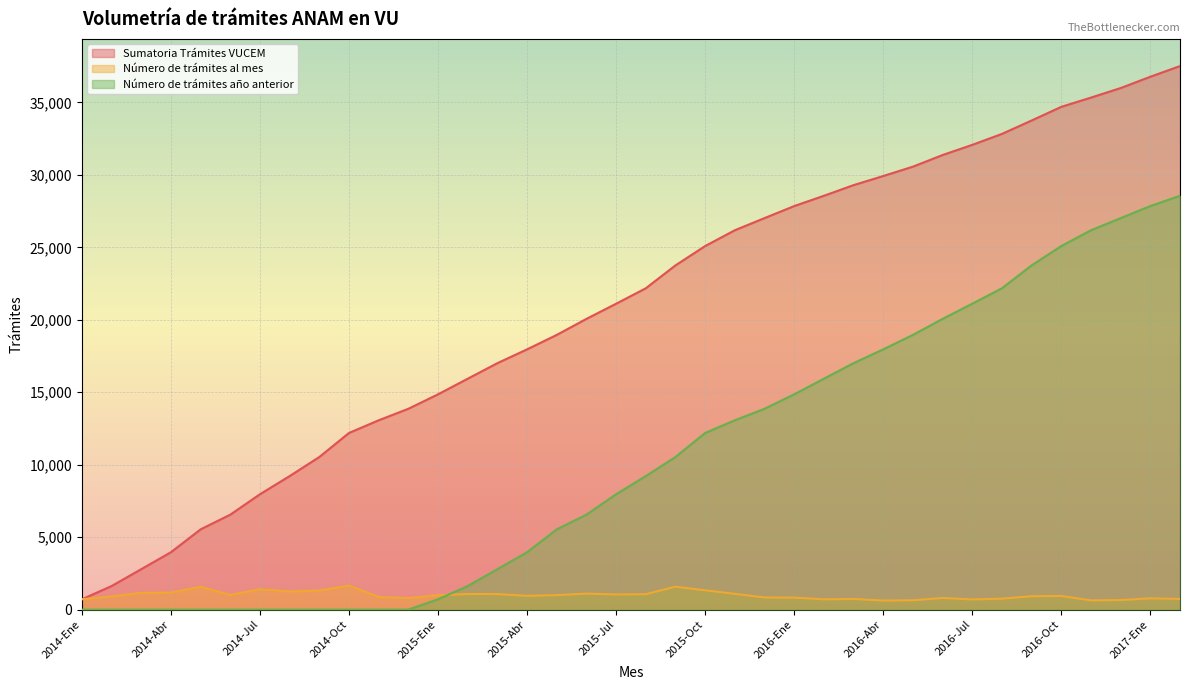

How many lines are shown in the chart?

3